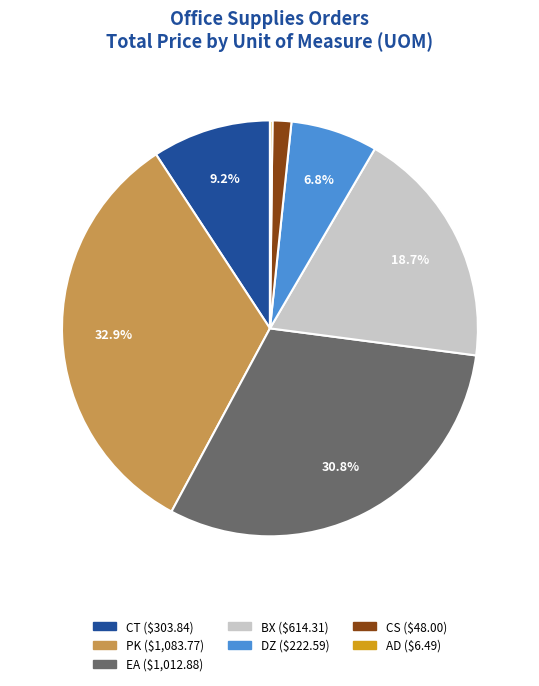

To the nearest percent, what is the difference between the PK and CS slice percentages?

31%